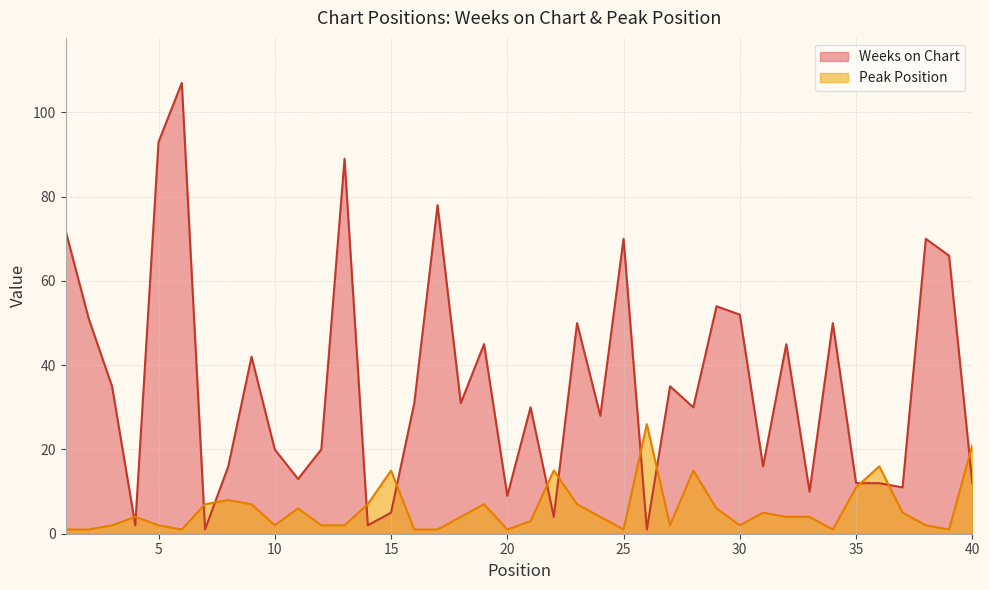

How many times do Peak Position and Weeks on Chart cross each other?

13